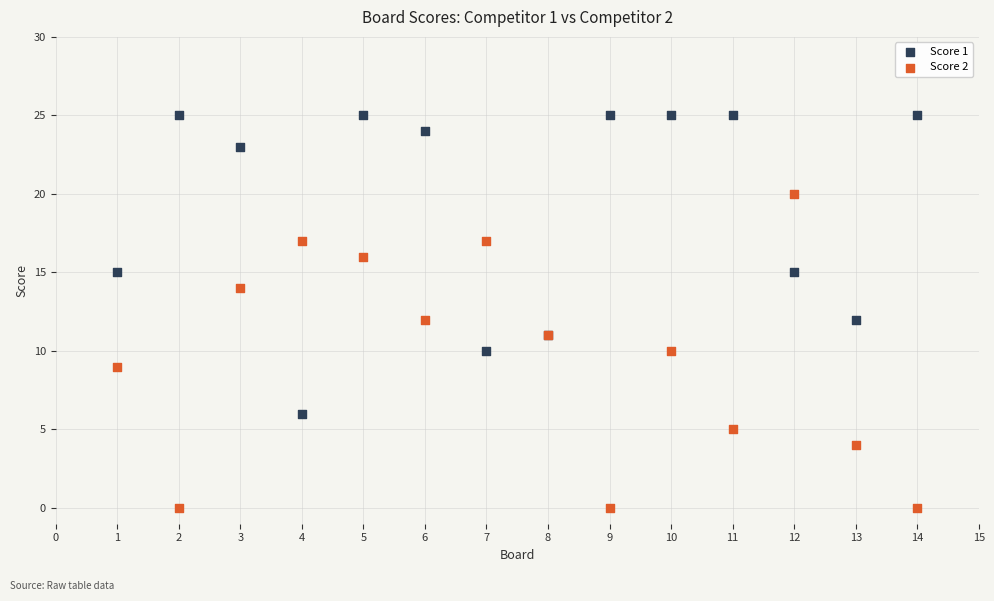

What are all the series names shown in the legend?

Score 1, Score 2